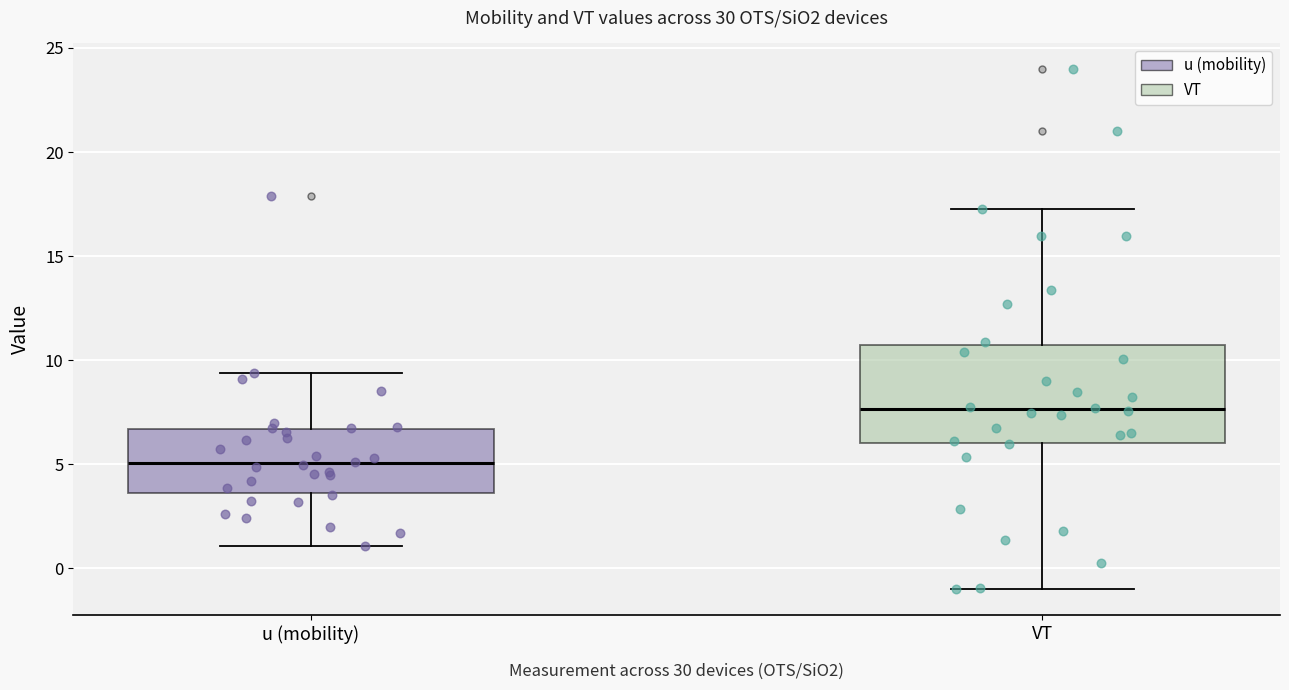

Which box has the highest median line?

VT